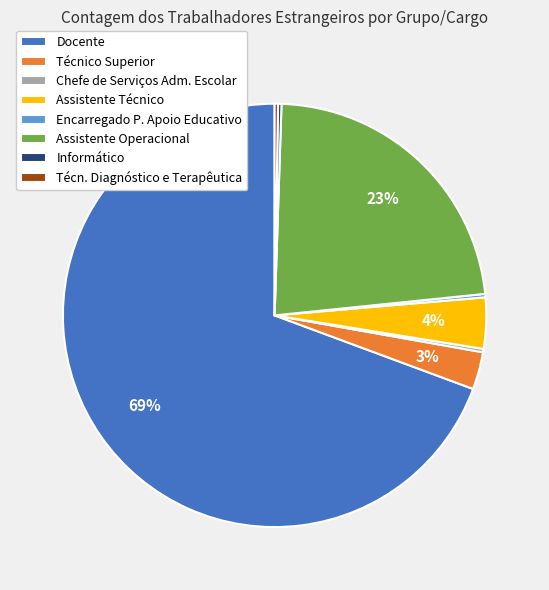

The Assistente Técnico slice represents 4% of the pie. True or false?

True